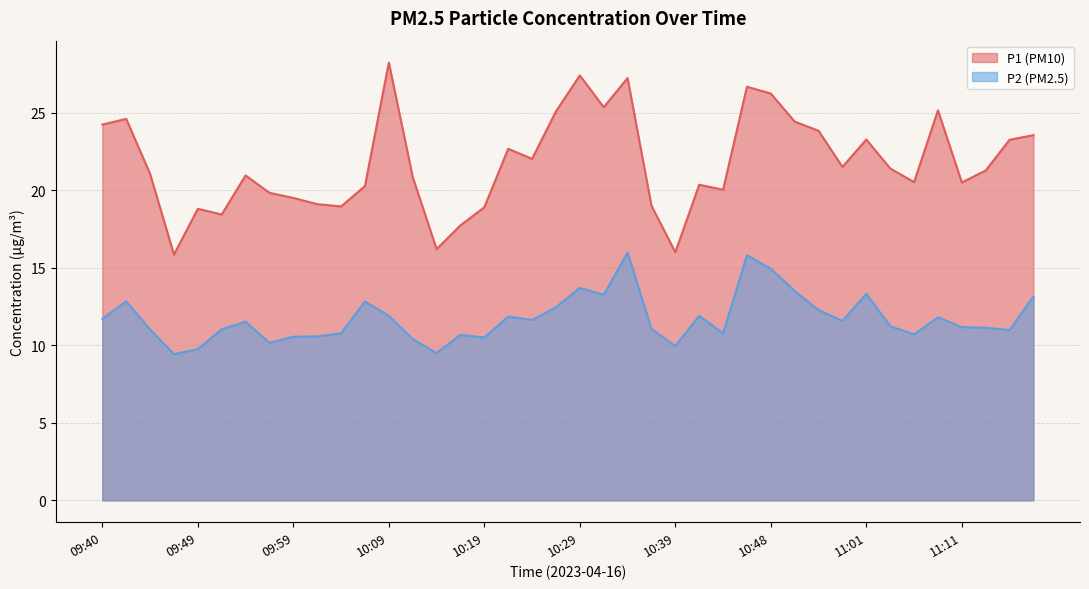

Reading left to right, list all the values displayed in this chart.

P1: 24.2	24.6	21.1	15.8	18.8	18.4	20.9	19.8	19.5	19.1	18.9	20.3	28.2	20.9	16.2	17.7	18.9	22.7	22.0	25.1	27.4	25.4	27.2	19.0	16.0	20.4	20.0	26.7	26.2	24.4	23.8	21.5	23.3	21.4	20.5	25.1	20.5	21.3	23.2	23.6
P2: 11.7	12.8	11.0	9.4	9.8	11.0	11.5	10.2	10.6	10.6	10.8	12.8	11.9	10.4	9.5	10.7	10.5	11.8	11.6	12.4	13.7	13.2	16.0	11.1	9.9	11.9	10.8	15.8	14.9	13.5	12.3	11.6	13.3	11.2	10.7	11.8	11.2	11.1	11.0	13.2